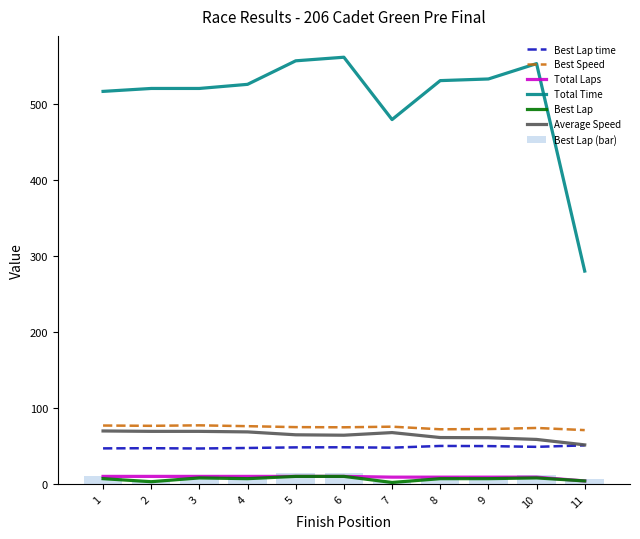

What is the value of the Average Speed bar at the 10th from the left?

58.6